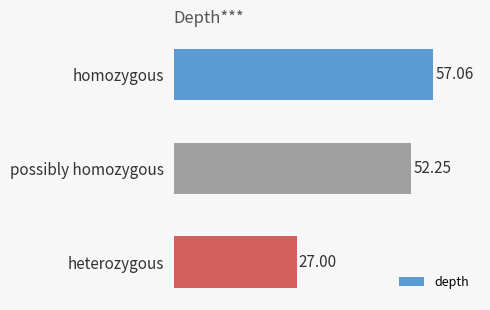

What is the label of the 2nd bar from the bottom?

possibly homozygous